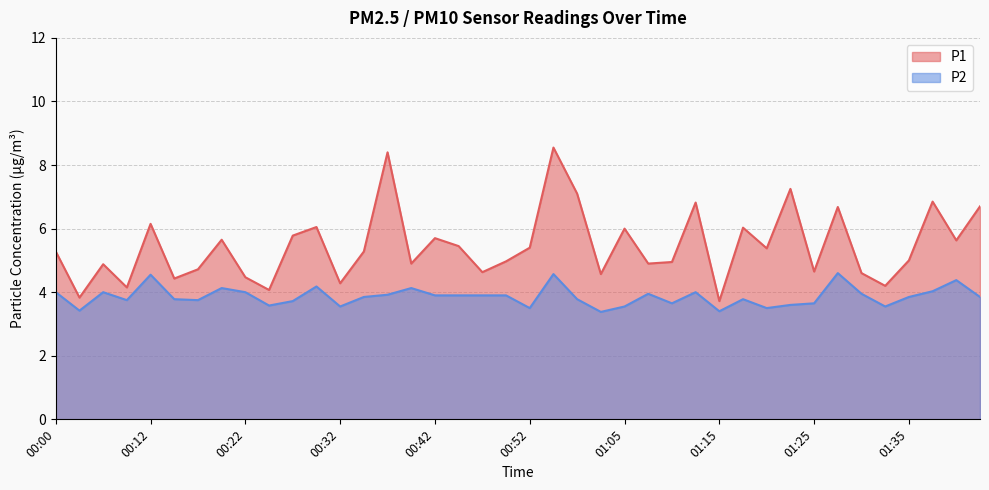

Which category has the highest value in the P2 series?

01:27